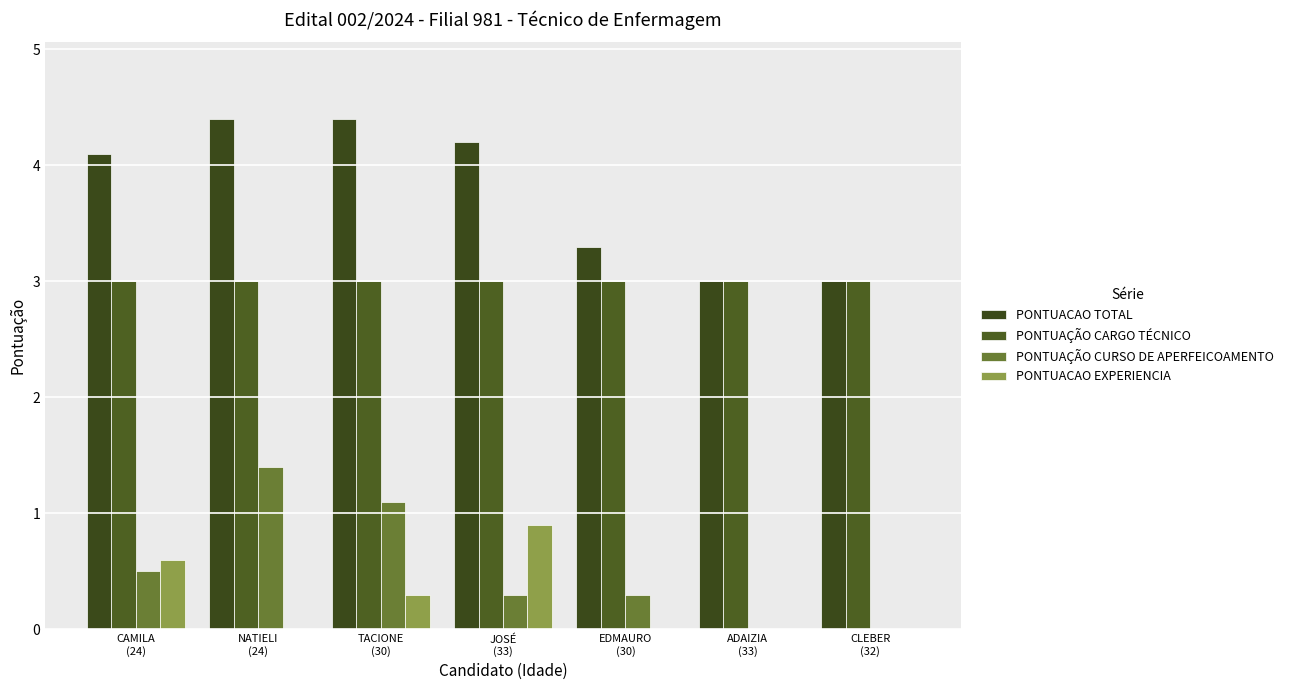

Reading right to left, list all the values displayed in this chart.

PONTUACAO TOTAL: 3.0	3.0	3.3	4.2	4.4	4.4	4.1
PONTUAÇÃO CARGO TÉCNICO: 3.0	3.0	3.0	3.0	3.0	3.0	3.0
PONTUAÇÃO CURSO DE APERFEICOAMENTO: 0.0	0.0	0.3	0.3	1.1	1.4	0.5
PONTUACAO EXPERIENCIA: 0.0	0.0	0.0	0.9	0.3	0.0	0.6